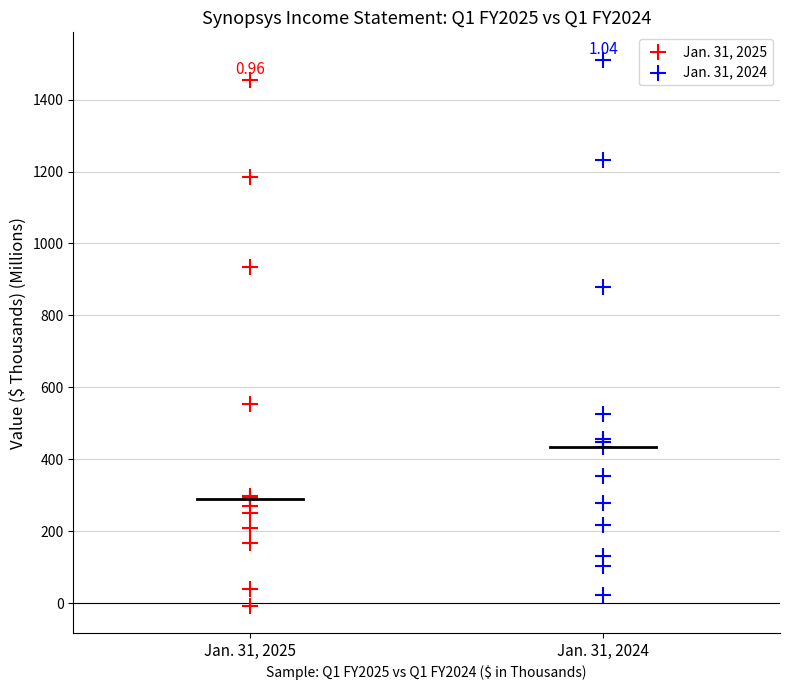

Which series contains the lowest Y value?

Jan. 31, 2025